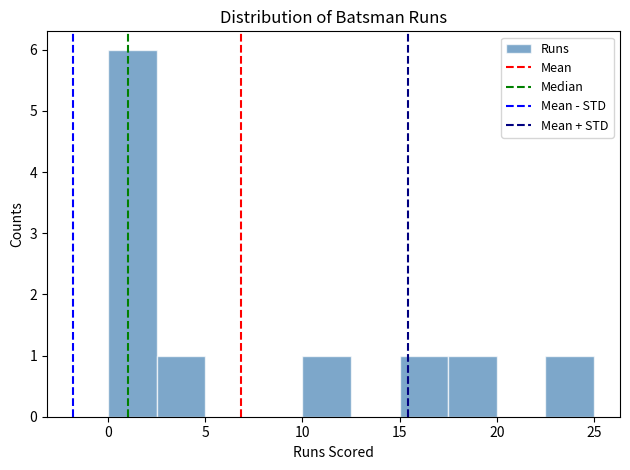

Reading left to right, transcribe this chart: for each bar, give the range it covers on the x-axis and its height. The values are not printed on the chart, so give them approximately, as read against the axis.

0.0 to 2.5: 6
2.5 to 5.0: 1
5.0 to 7.5: 0
7.5 to 10.0: 0
10.0 to 12.5: 1
12.5 to 15.0: 0
15.0 to 17.5: 1
17.5 to 20.0: 1
20.0 to 22.5: 0
22.5 to 25.0: 1